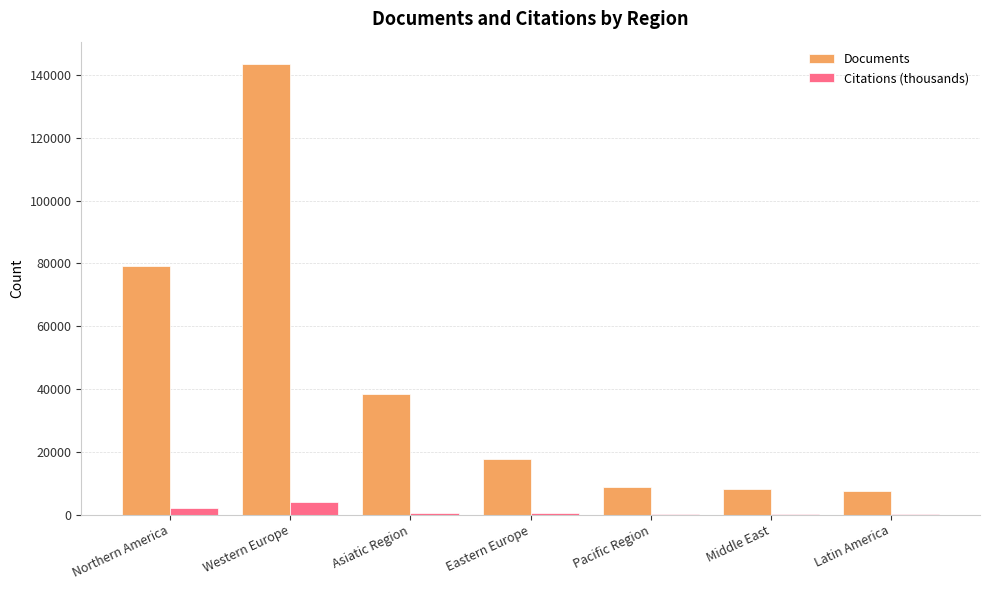

Which series changed the most between Northern America and Pacific Region?

Documents